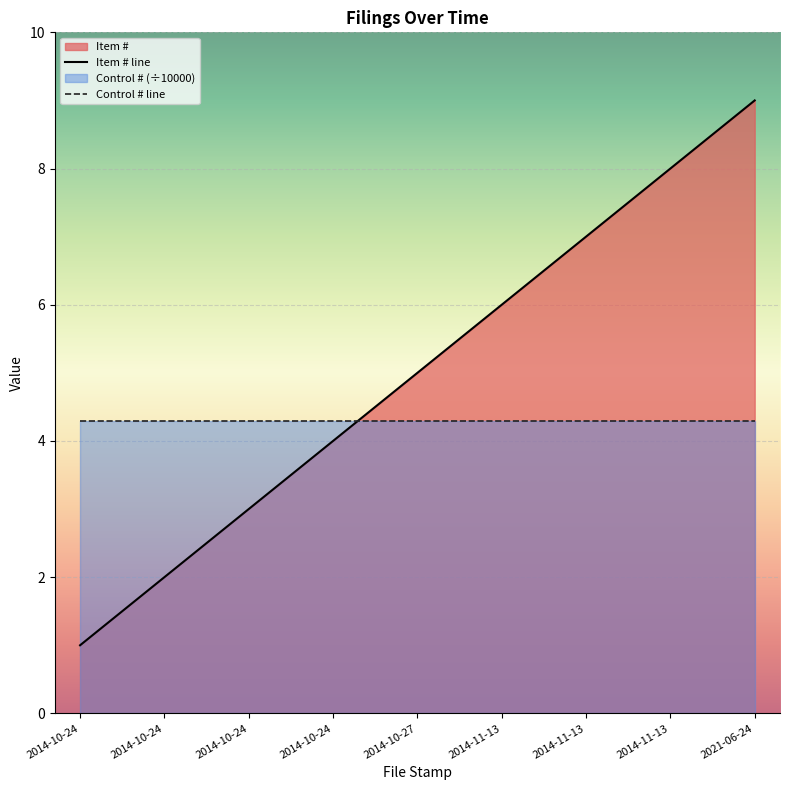

How many values are below 5?

4